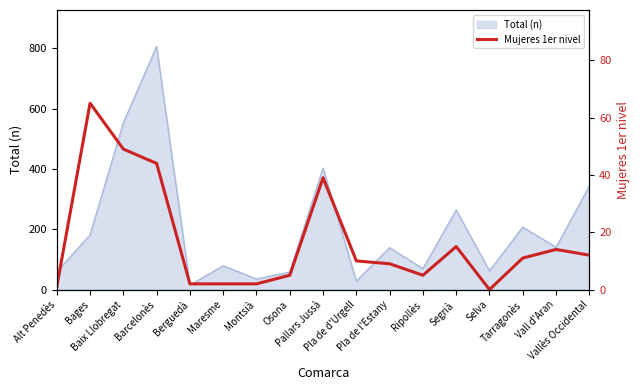

What is the highest value of the Total (n) series?

806